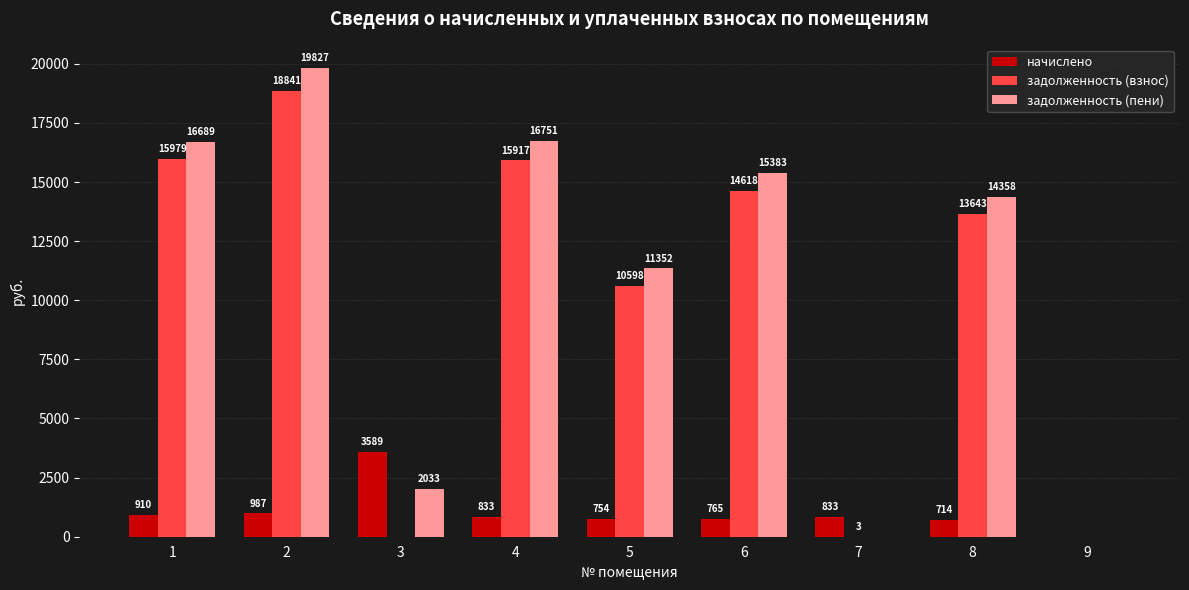

What is the highest value of the задолженность (пени) series?

19827.3